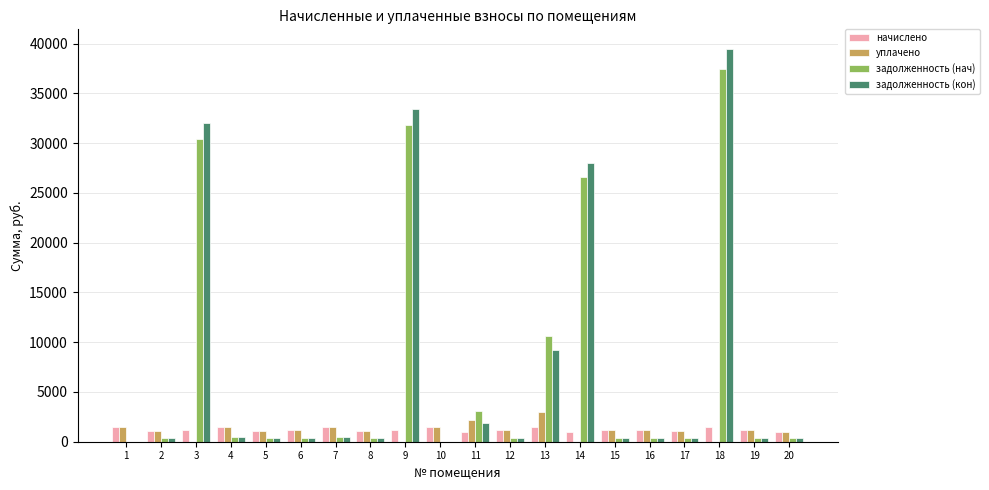

Which series changed the most between 3 and 12?

задолженность (кон)